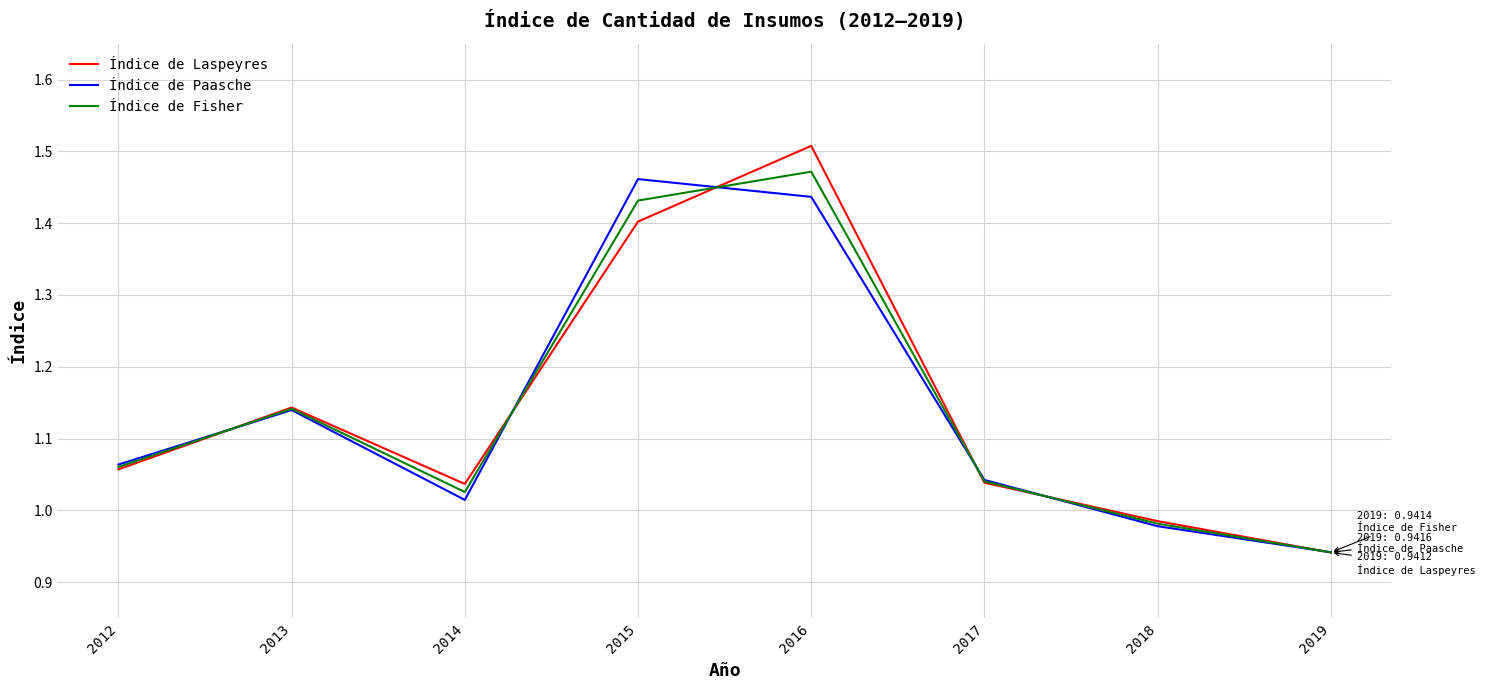

Rank the categories by Índice de Paasche value from lowest to highest.

2019, 2018, 2014, 2017, 2012, 2013, 2016, 2015